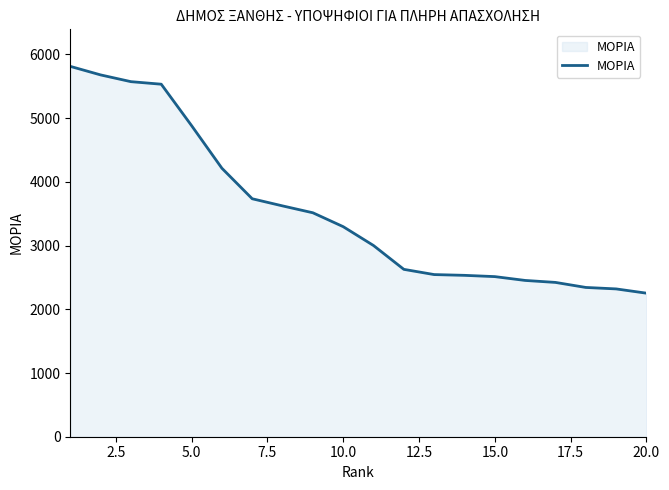

What is the minimum value shown in the chart?

2253